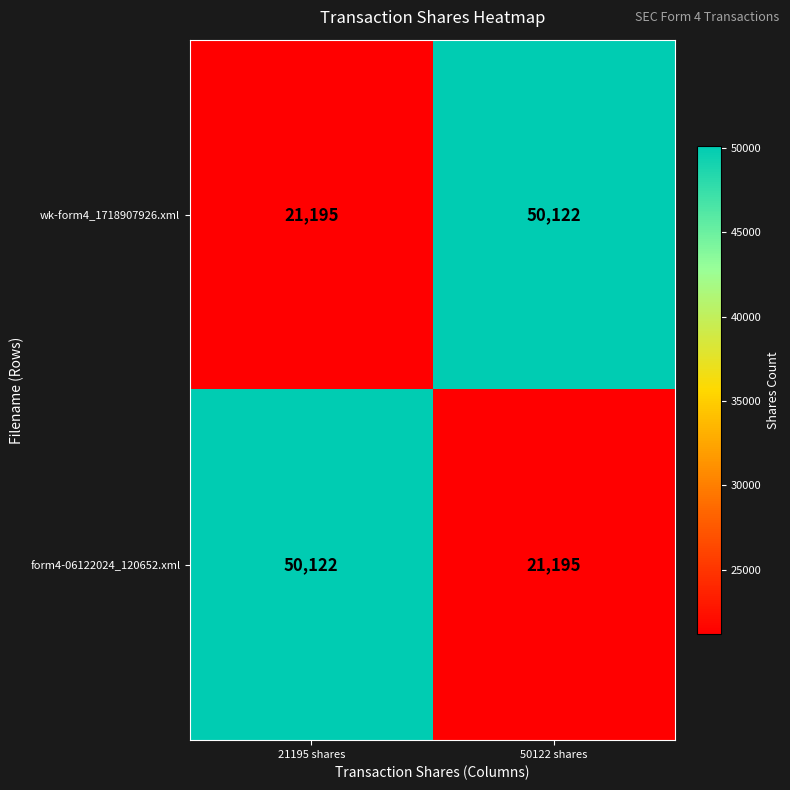

What is the sum of the form4-06122024_120652.xml values at 50122 shares and 21195 shares?

71317